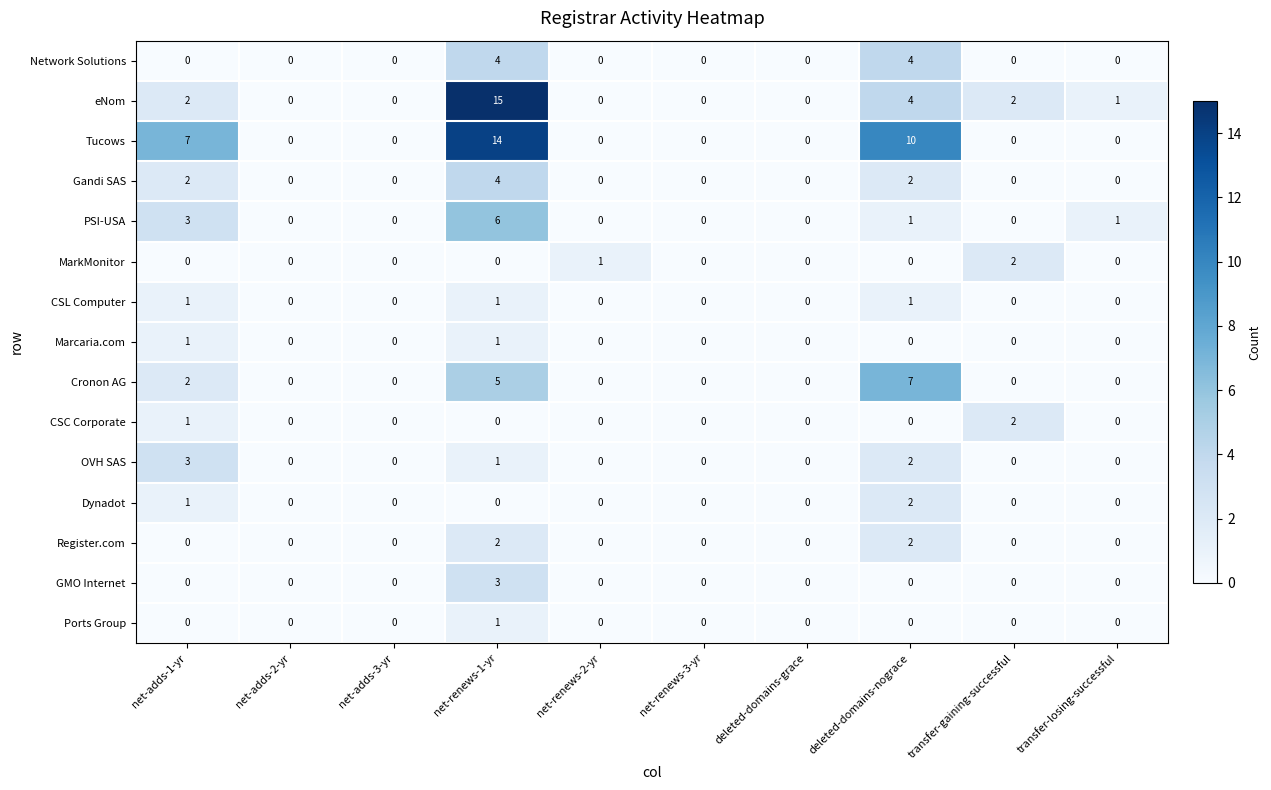

True or false: CSL Computer has a value of 1 at net-adds-3-yr.

False